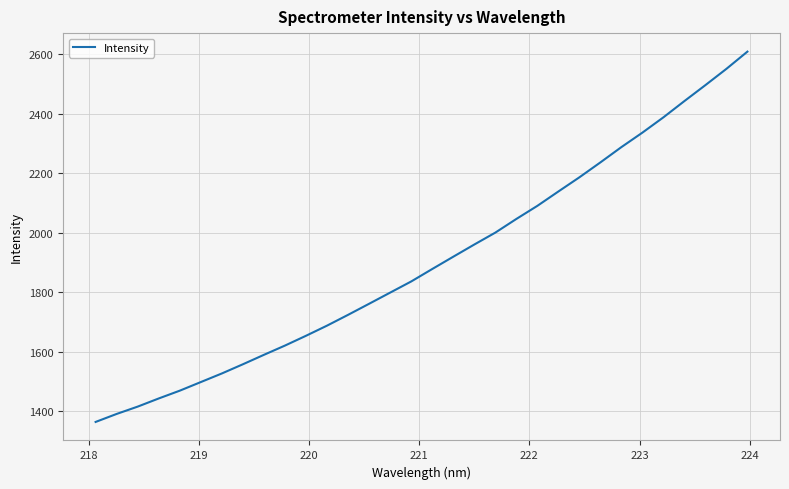

Reading right to left, transcribe all the data shown in this chart.

2608.9	2551.0	2496.3	2442.7	2387.9	2336.5	2287.8	2236.4	2186.2	2138.6	2090.3	2046.2	2000.3	1960.3	1919.3	1878.0	1836.1	1798.7	1761.2	1724.0	1687.7	1653.6	1620.6	1589.5	1557.7	1526.8	1497.9	1468.9	1442.7	1415.3	1390.7	1363.8